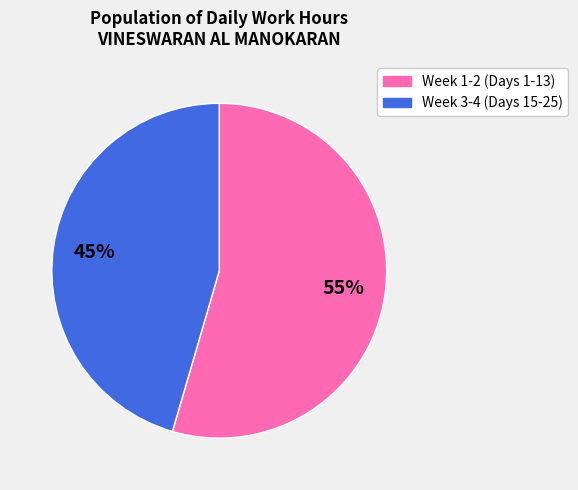

To the nearest percent, what is the combined percentage of Week 3-4 (Days 15-25) and Week 1-2 (Days 1-13)?

100%